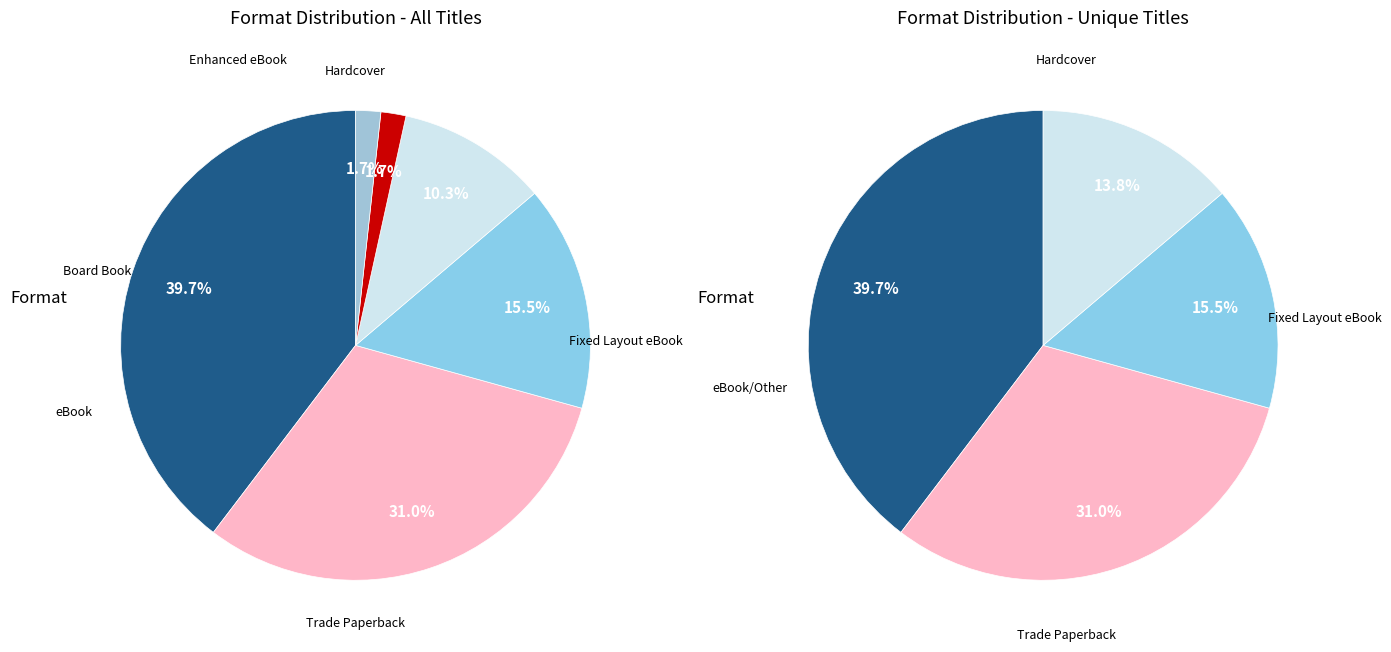

How many segments does this pie chart have?

6